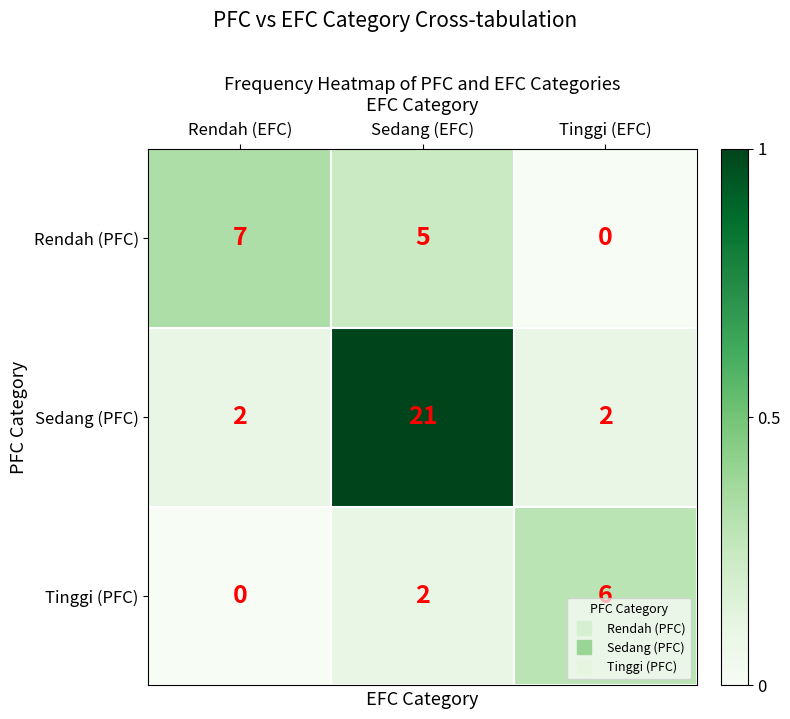

Which series has the largest range (max minus min)?

Sedang (PFC)